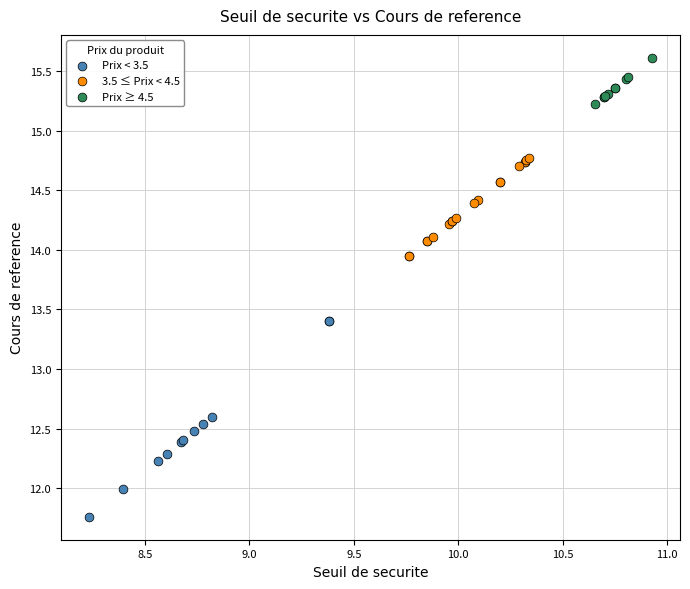

Which series has the widest spread of Y values?

Prix < 3.5